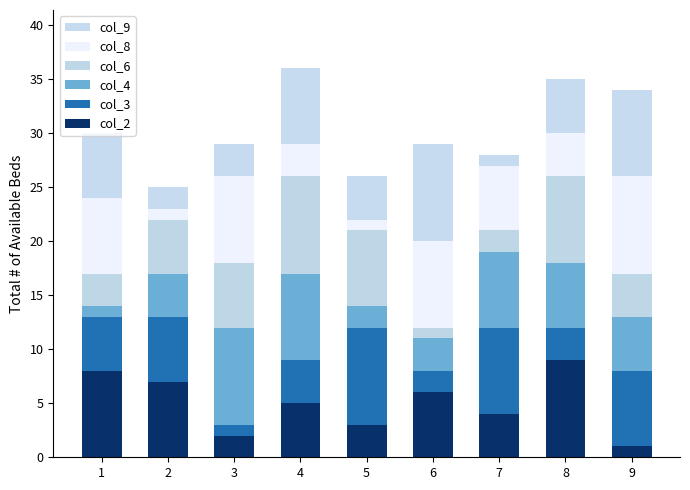

At 7, list the series in order from largest to smallest.

col_3, col_4, col_8, col_2, col_6, col_9